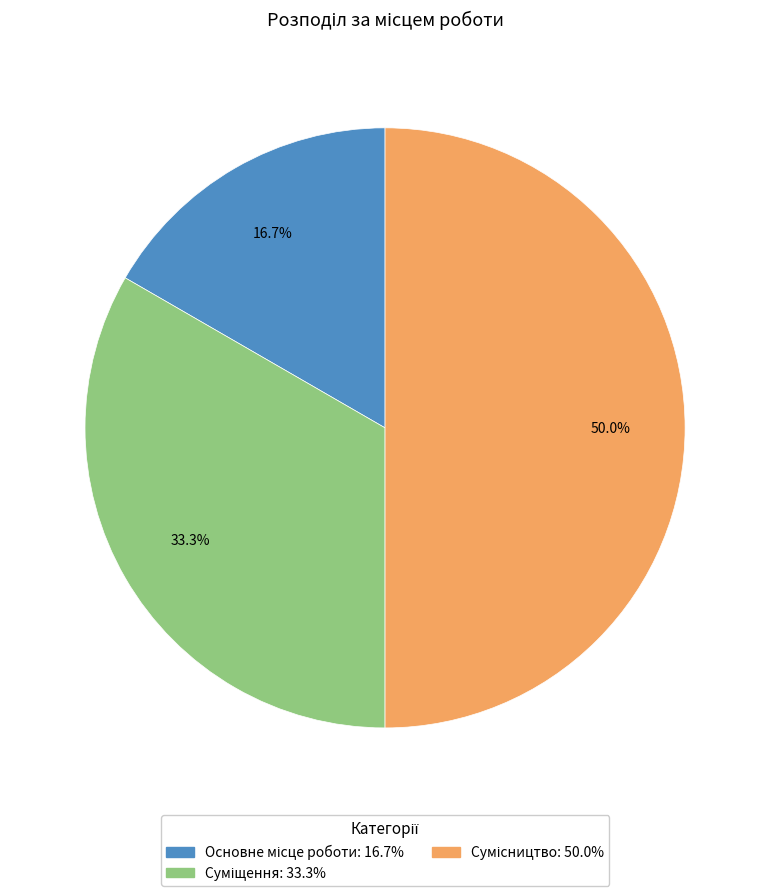

How many slices are in this pie chart?

3